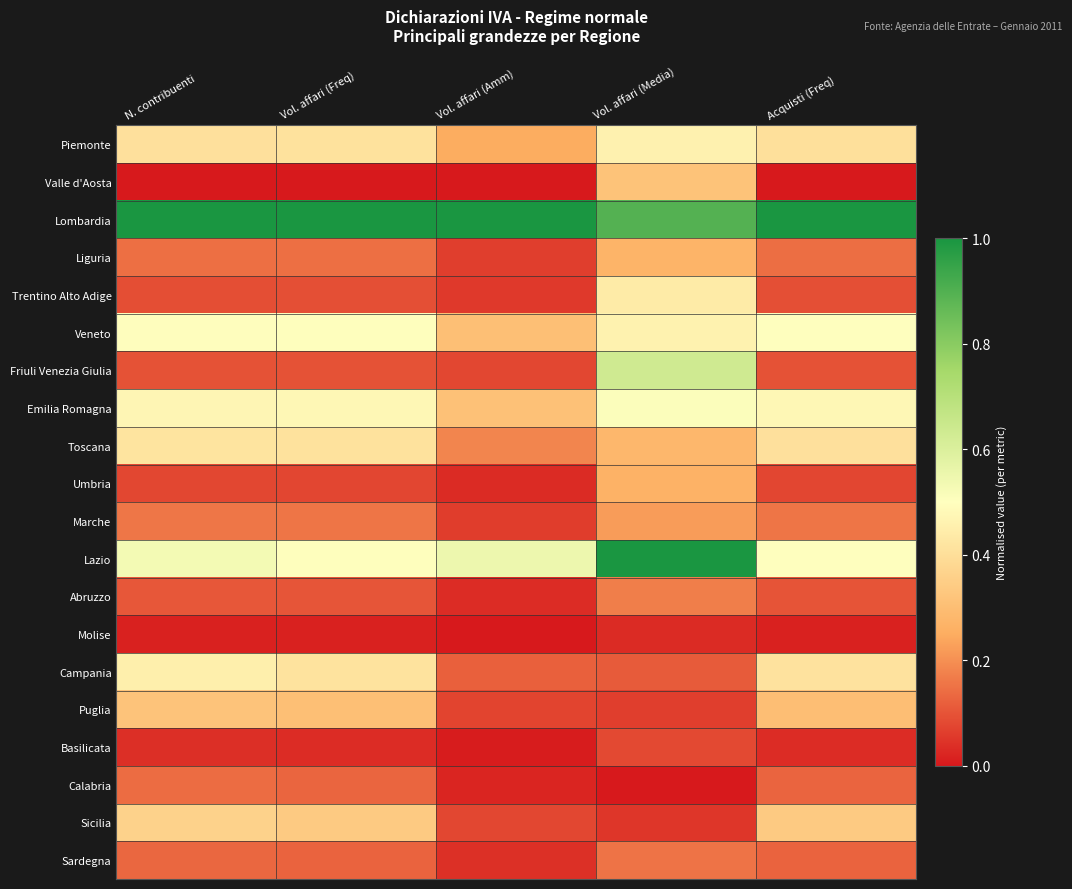

What is the maximum value shown in the chart?

1.0